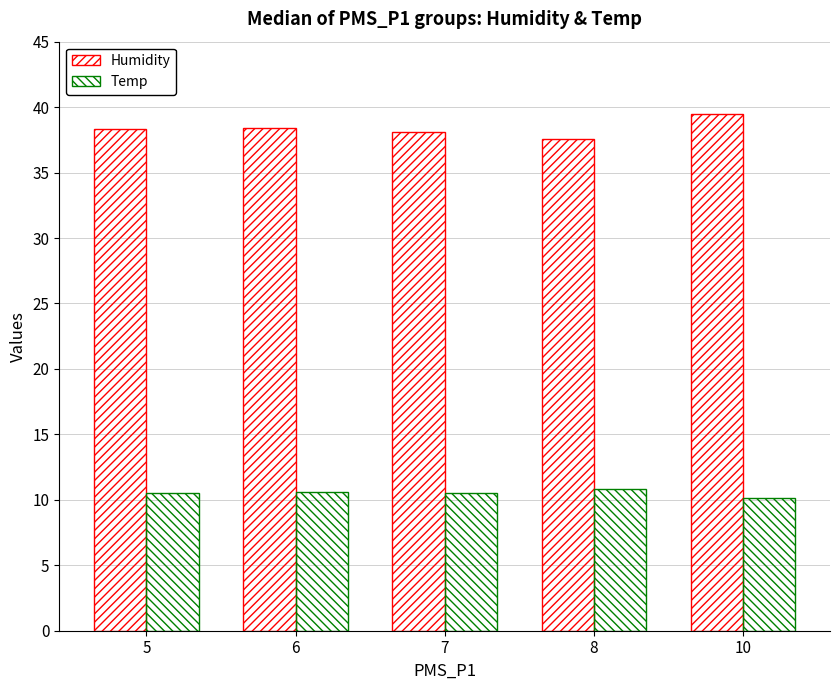

What is the spread (max minus min) of values at 8?

26.7